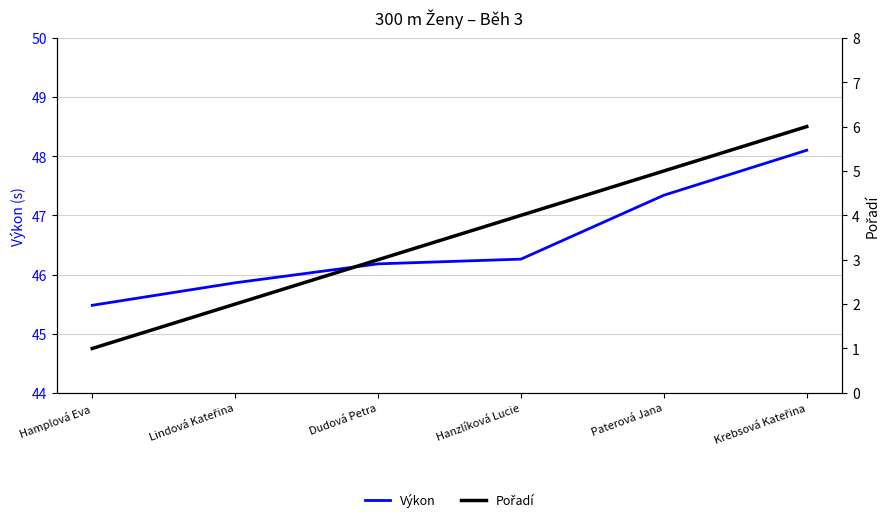

At Hanzlíková Lucie, list the series in order from largest to smallest.

Výkon, Pořadí